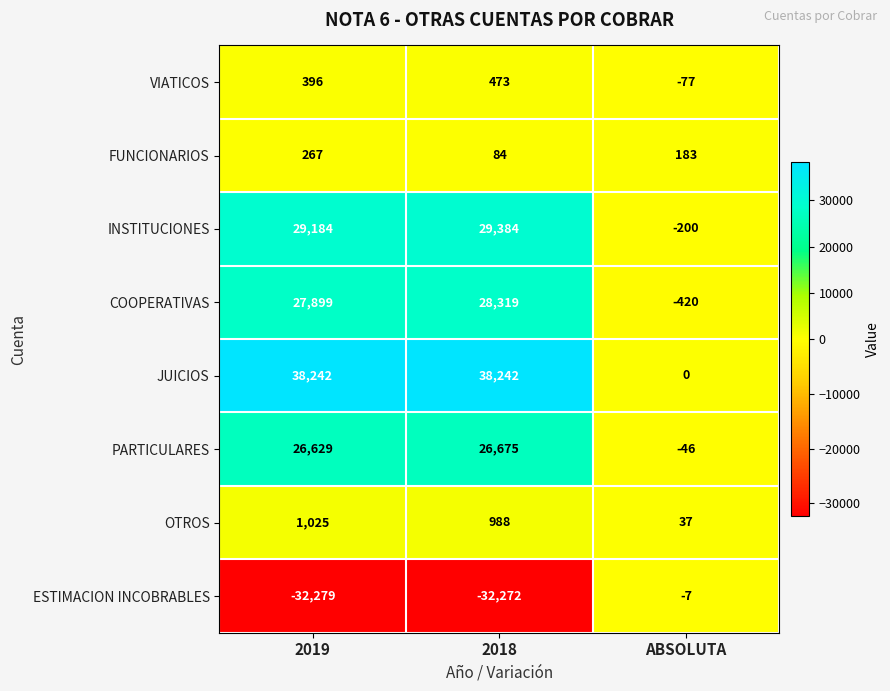

At which category is the sum across all series the highest?

2018